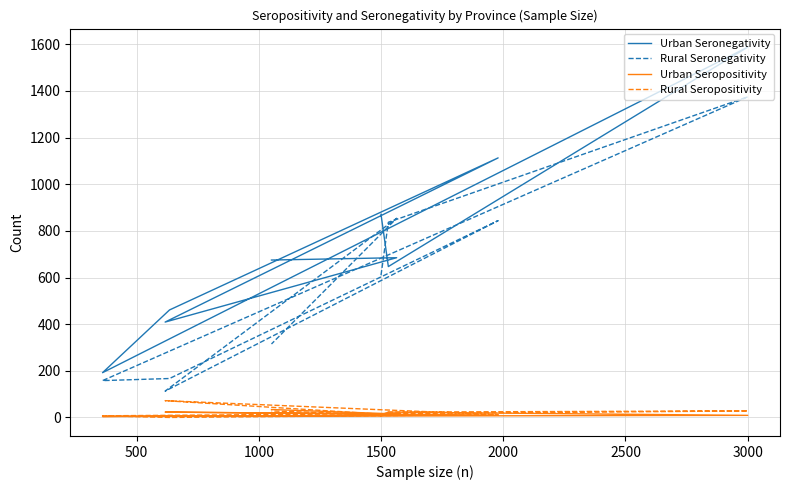

At how many categories does at least one series exceed 600?

6